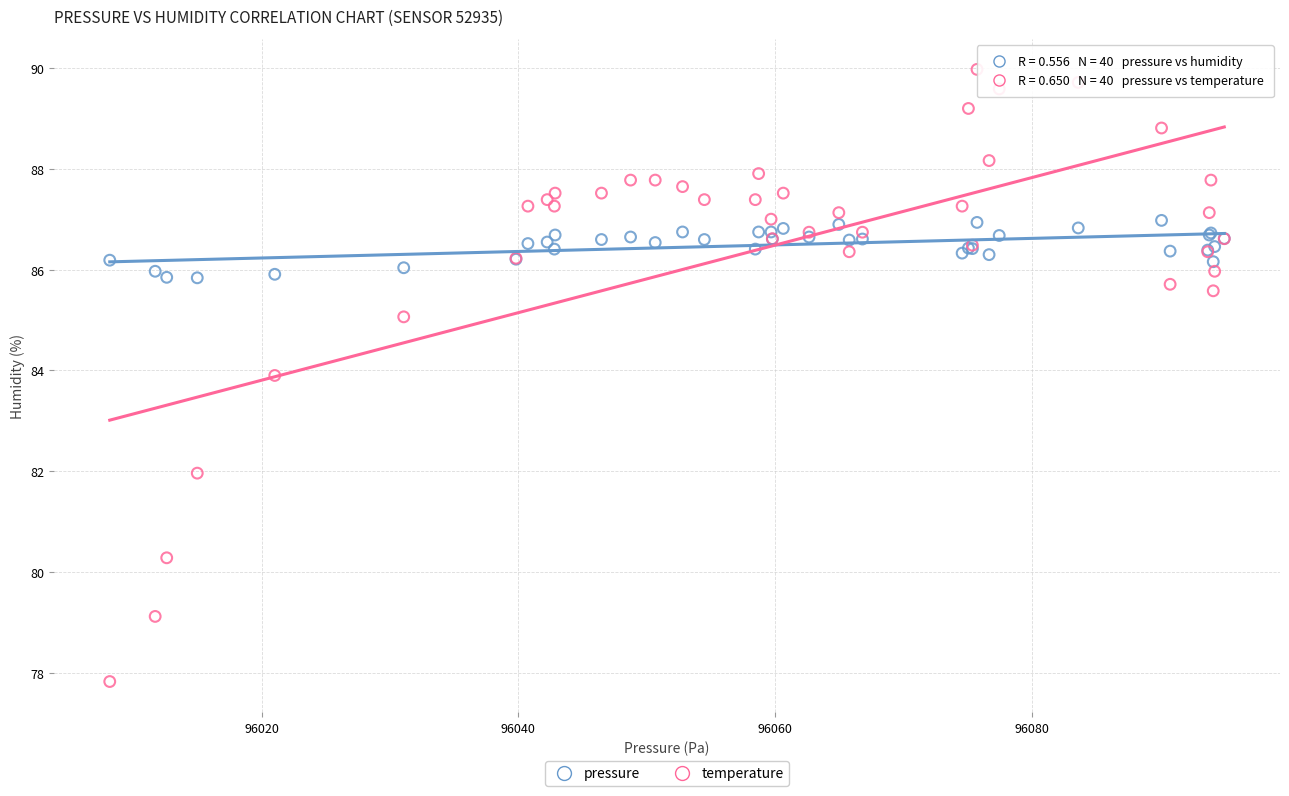

Across all series, what Y value is closest to 83?

83.9